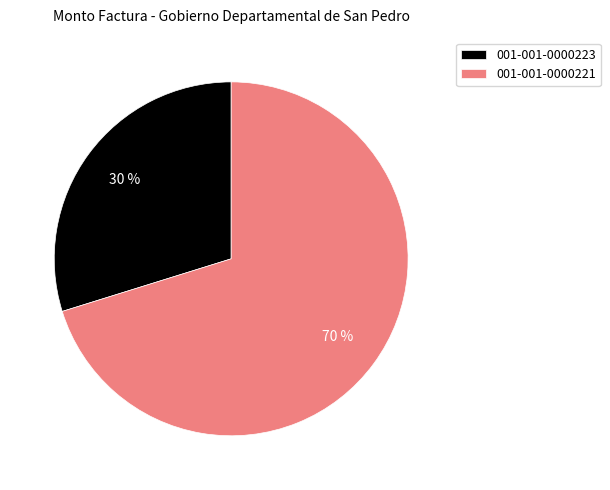

Is it true that 001-001-0000223 is 18% of the pie?

False